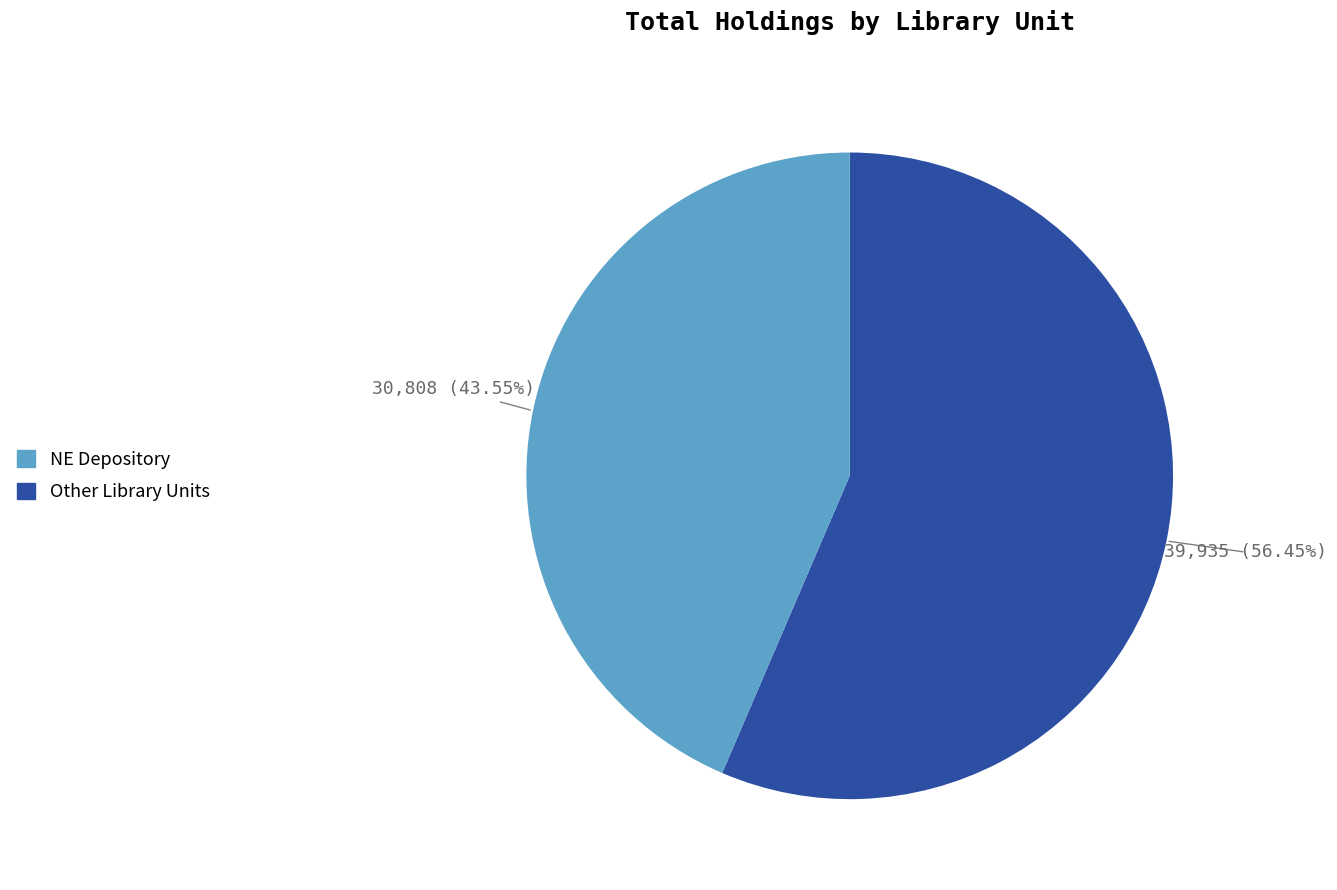

How many segments does this pie chart have?

2